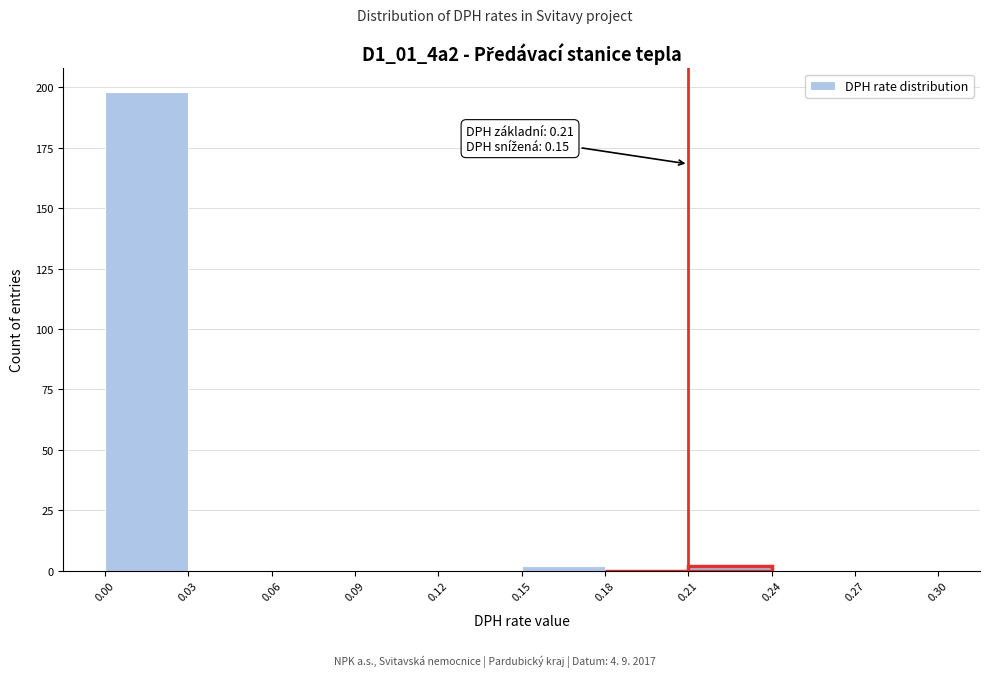

Over which range of the x-axis is the bar tallest?

0.00 to 0.03